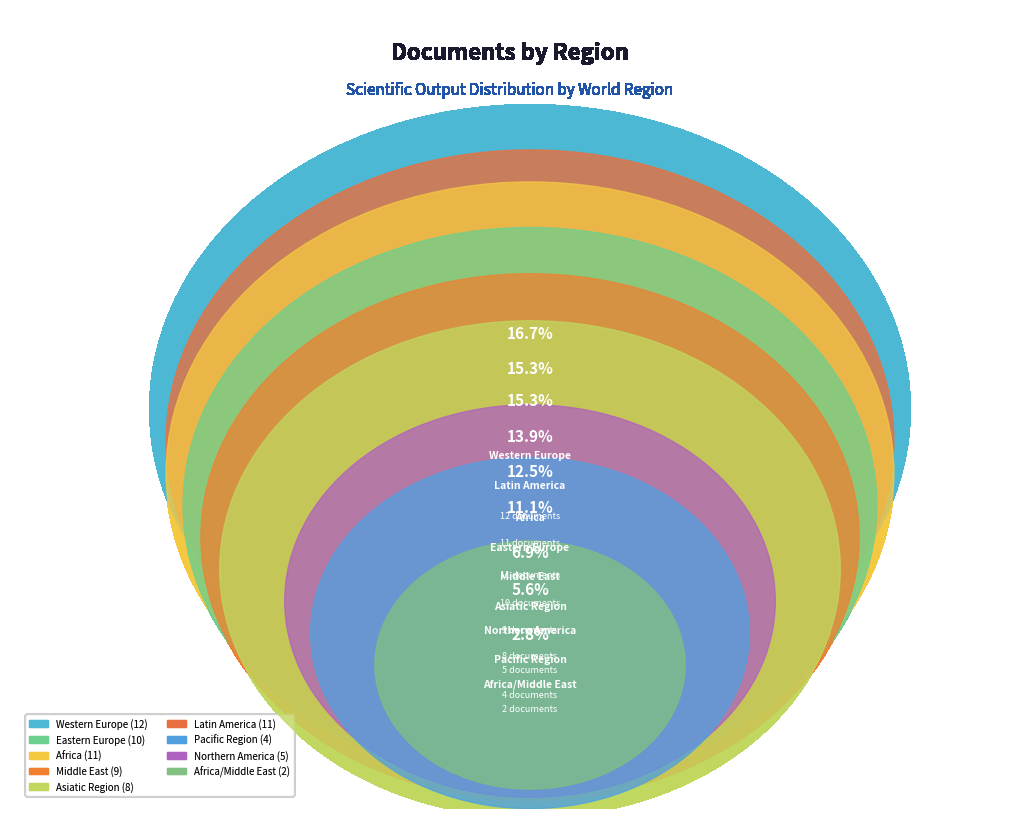

How many segments does this pie chart have?

9